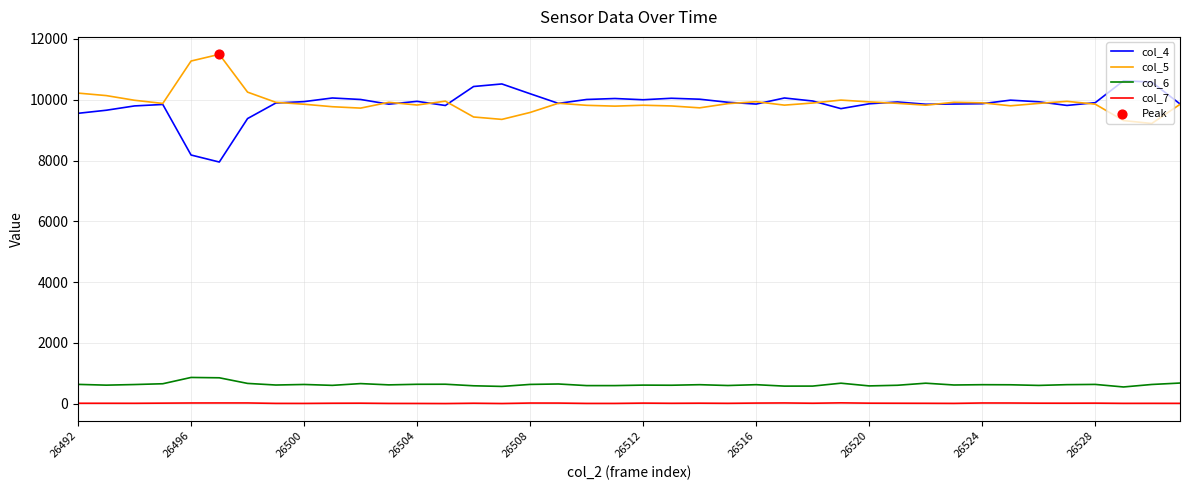

List the series in order of their peak value, highest first.

col_5, col_4, col_6, col_7